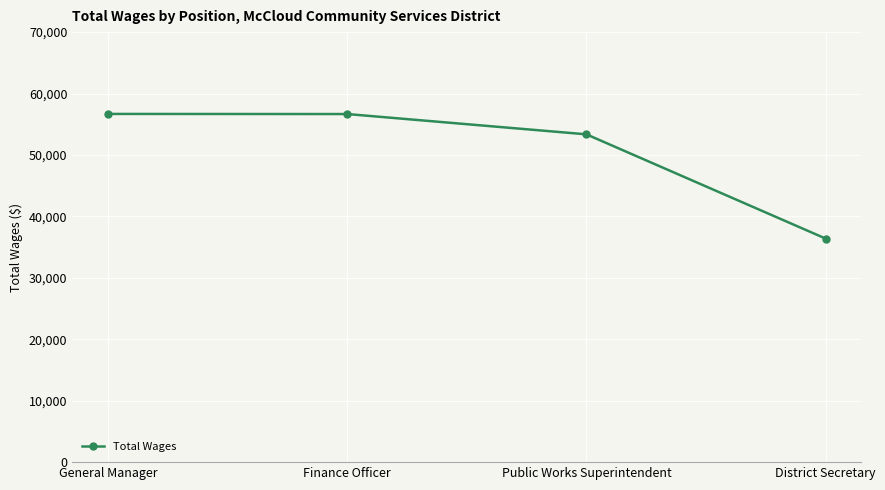

What position from the left is Public Works Superintendent?

3